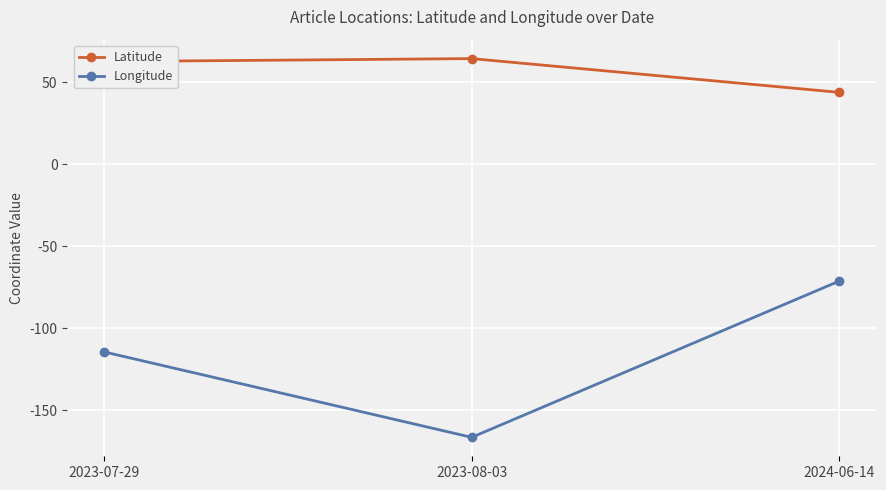

At which category is the sum across all series the highest?

2024-06-14